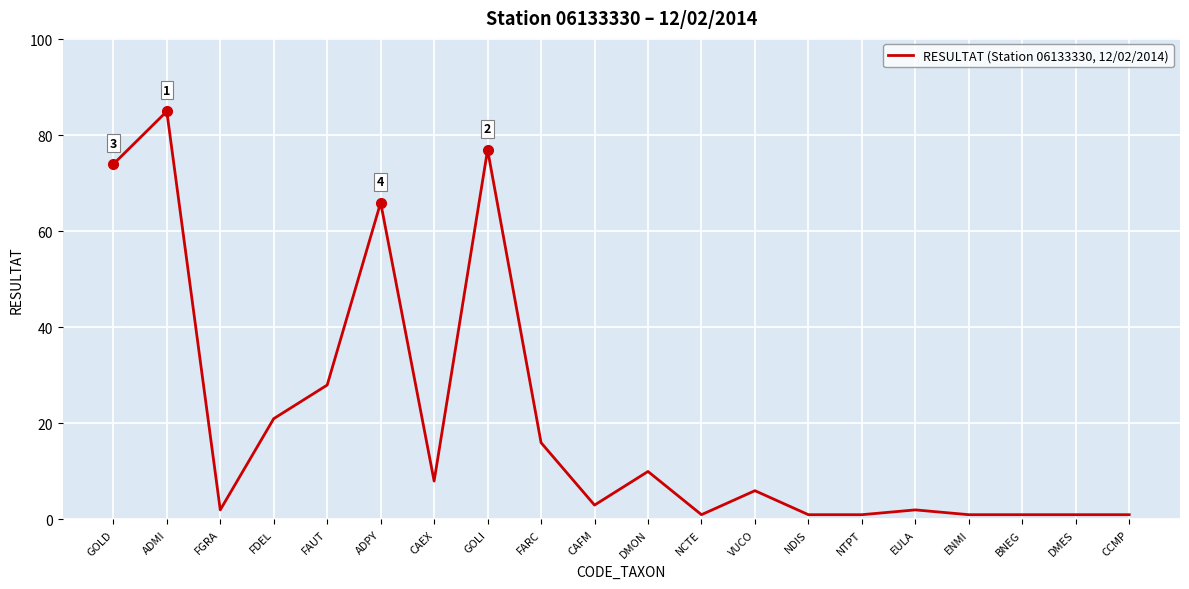

What position from the left is CAFM?

10